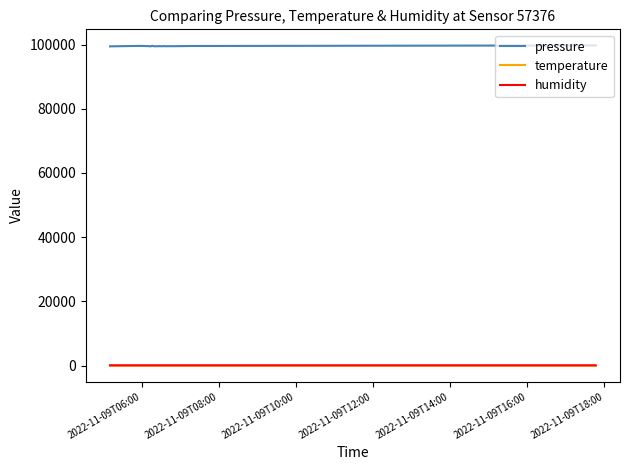

True or false: humidity and pressure cross at least once.

False